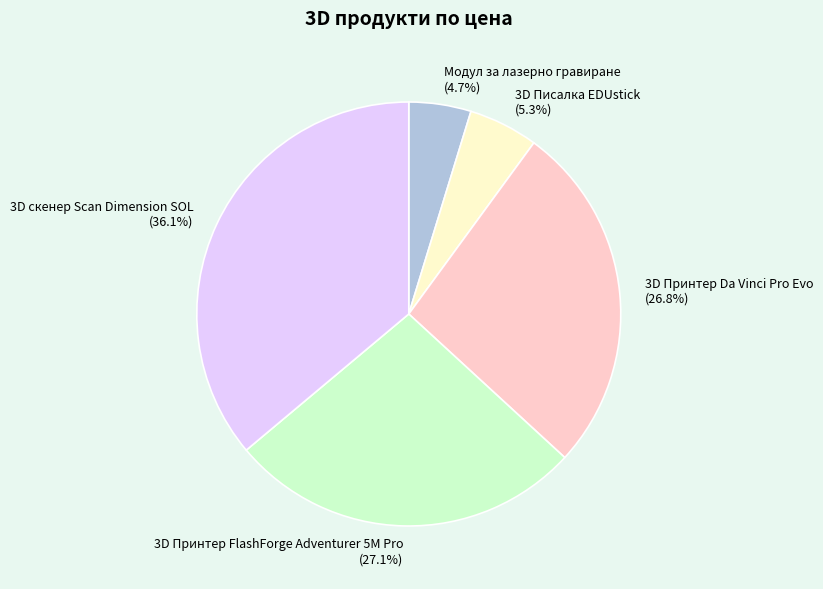

Which slice is the smallest?

Модул за лазерно гравиране